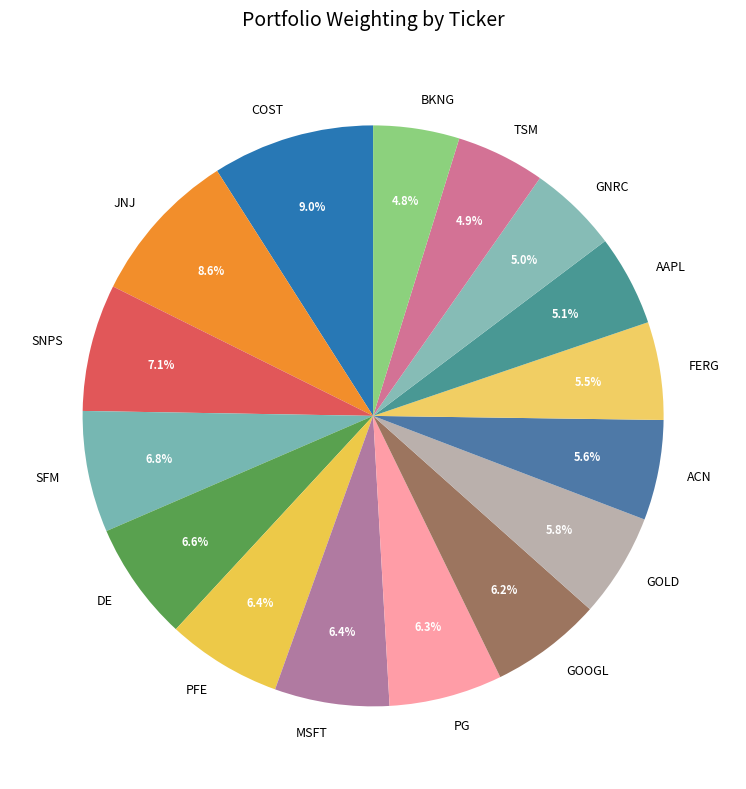

Is the sum of AAPL and GOLD greater than half?

No